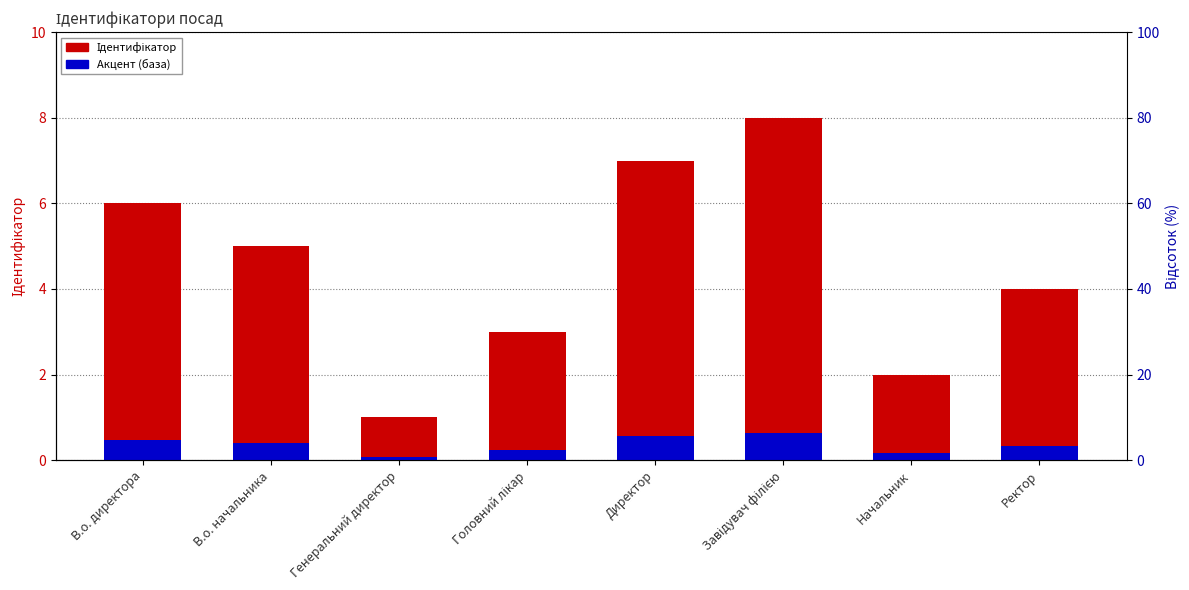

What is the difference between the maximum and minimum values in the Ідентифікатор series?

7.0